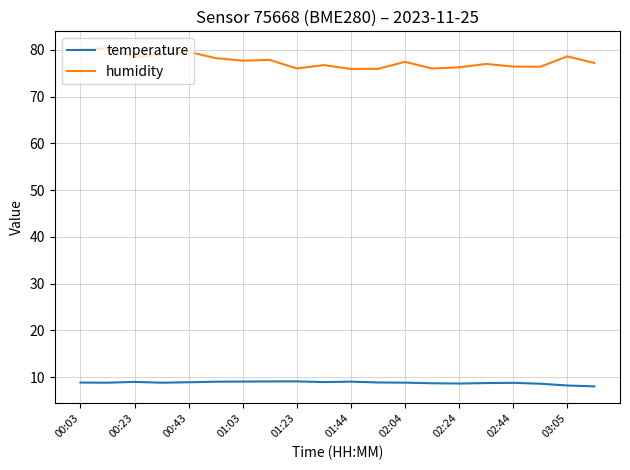

Rank the series by their average value, from lowest to highest.

temperature, humidity